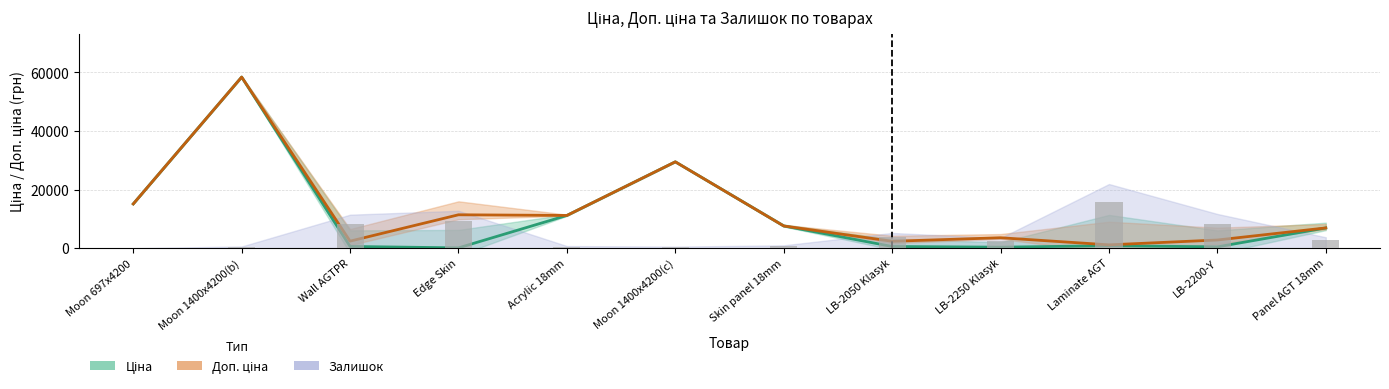

Read the Ціна value at Skin panel 18mm.

7596.5